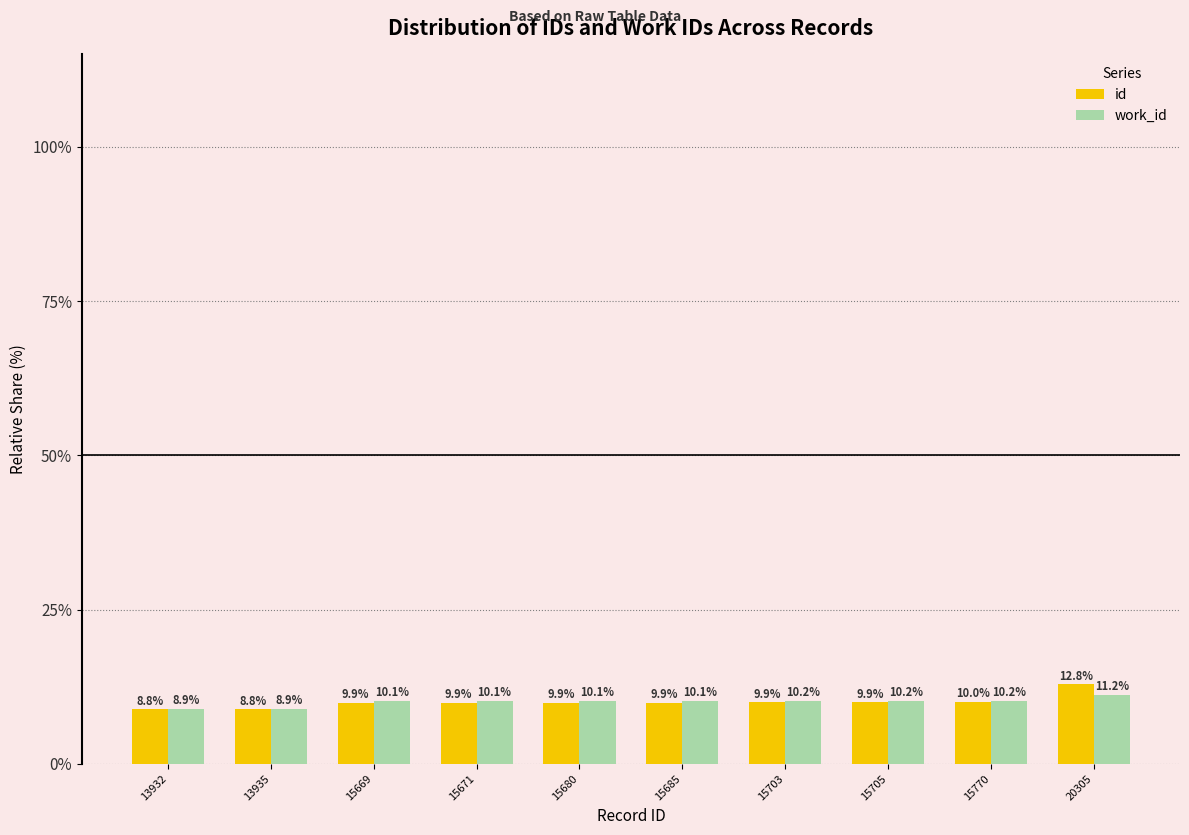

What is the value of the work_id bar at the 8th from the left?

10.2